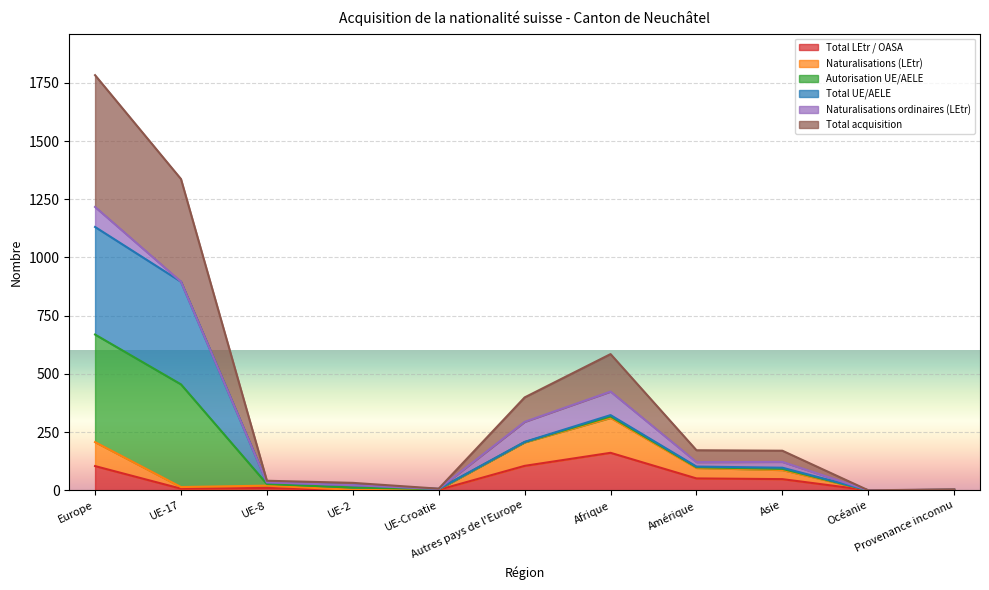

How many values in the Total acquisition series are below 97?

5